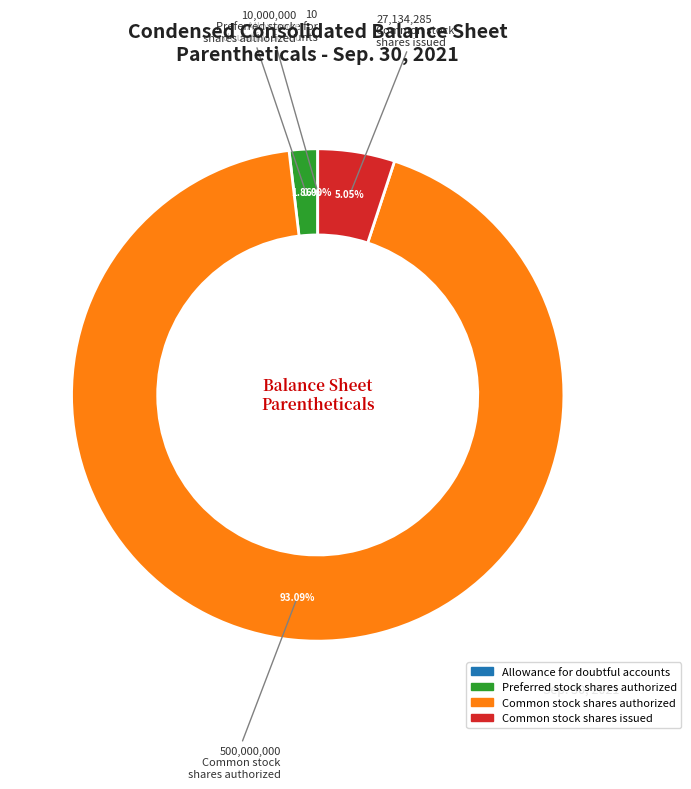

Is the sum of Preferred stock shares authorized and Common stock shares issued greater than half?

No